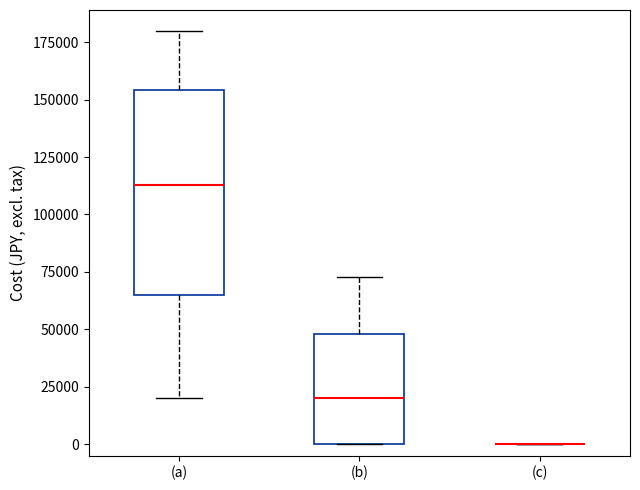

Reading left to right, read every box against the y-axis: the position of its median line, the range the box covers, and the ends of its whiskers. The values are not printed on the chart, so give them approximately, as read against the axis.

(a): median 115000, box 65000 to 155000, whiskers 20000 to 180000
(b): median 20000, box 0 to 50000, whiskers 0 to 75000
(c): box collapsed to a line at 0, whiskers 0 to 0